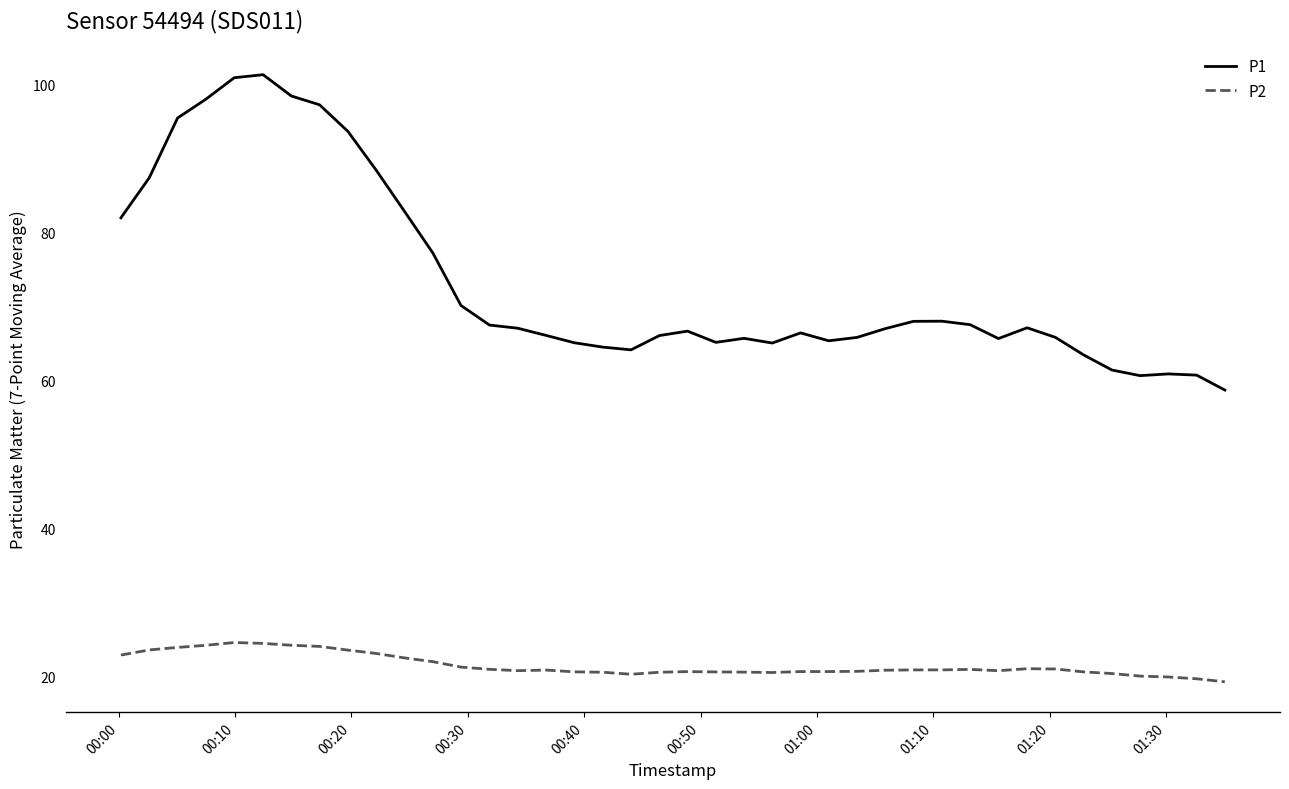

What is the smallest value displayed?

19.3